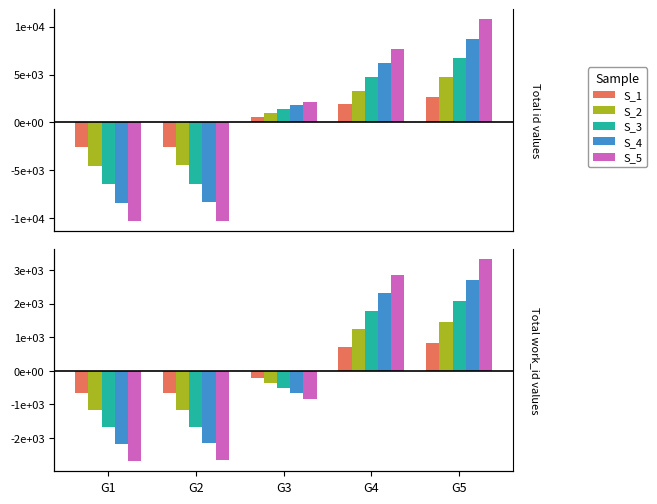

What value does the S_3 series have at G1?

-1680.6